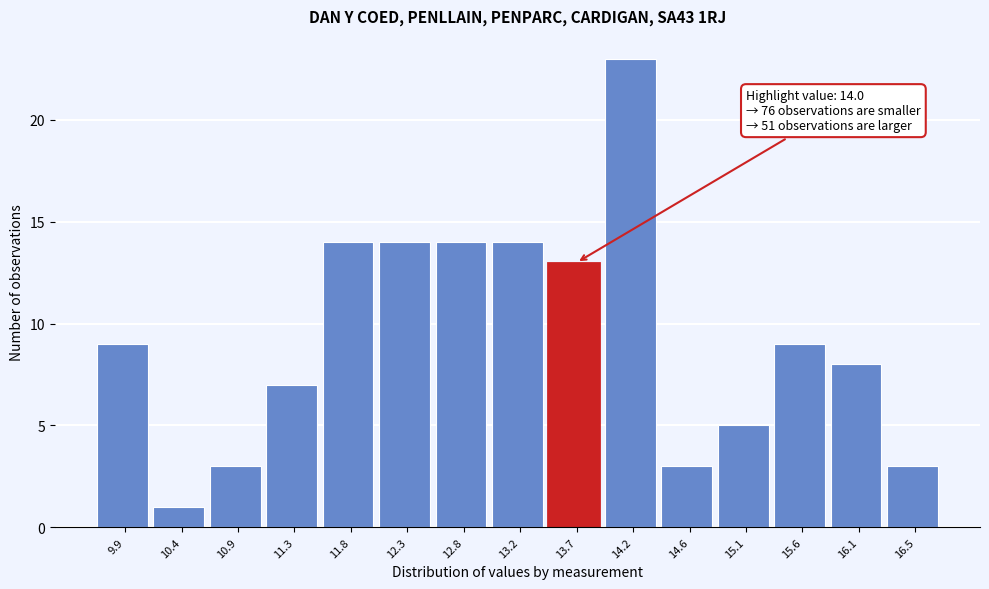

Reading right to left, transcribe all the data shown in this chart.

16.5=3	16.1=8	15.6=9	15.1=5	14.6=3	14.2=23	13.7=13	13.2=14	12.8=14	12.3=14	11.8=14	11.3=7	10.9=3	10.4=1	9.9=9